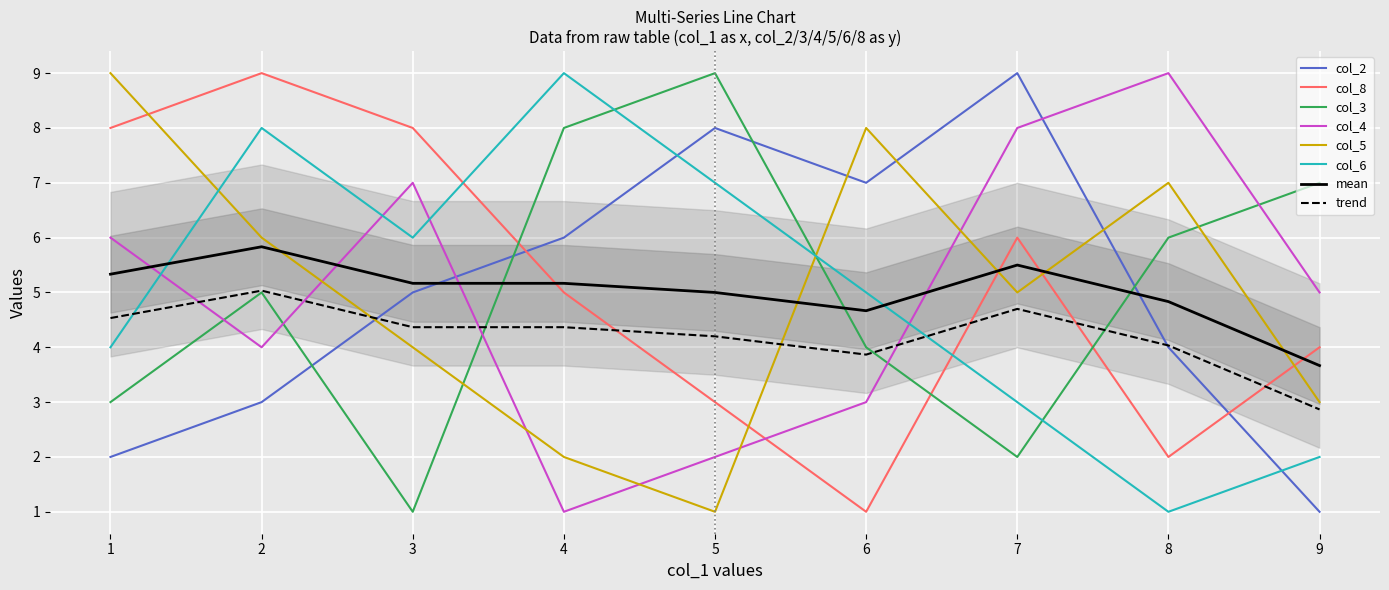

Where do col_8 and col_6 first cross each other?

3 and 4